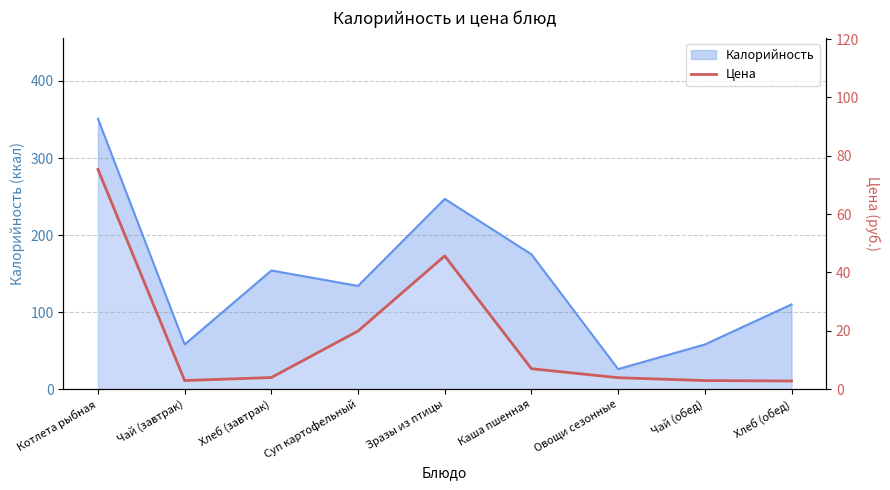

Which category has the highest value across all series?

Котлета рыбная